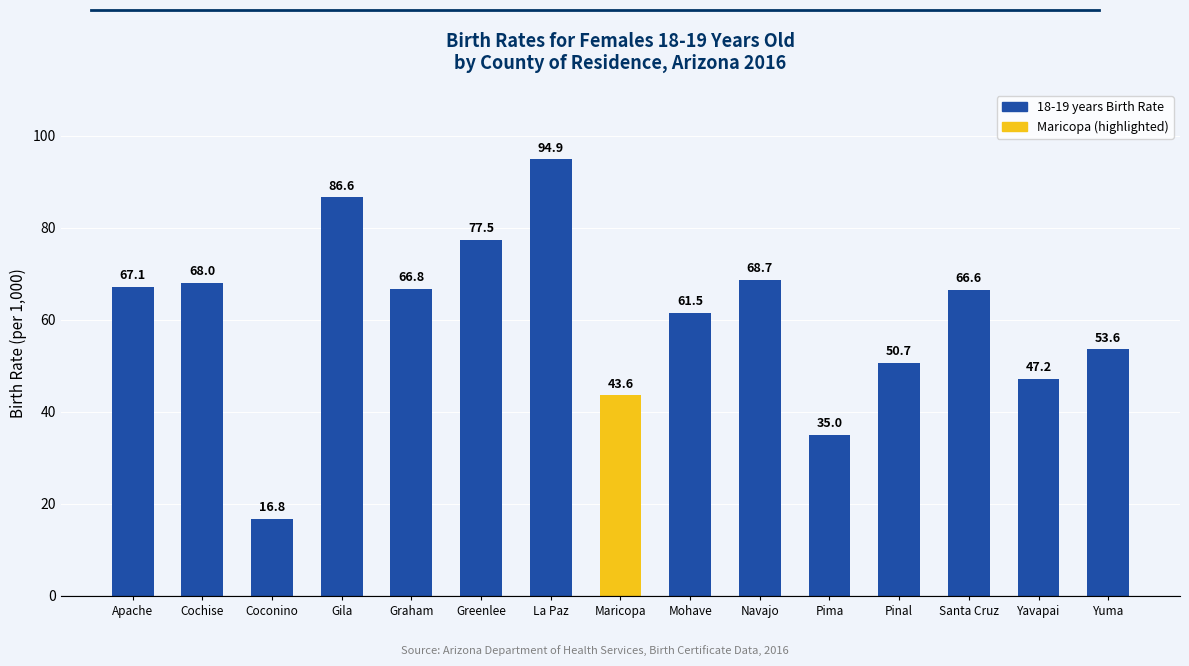

What is the minimum value shown in the chart?

16.8